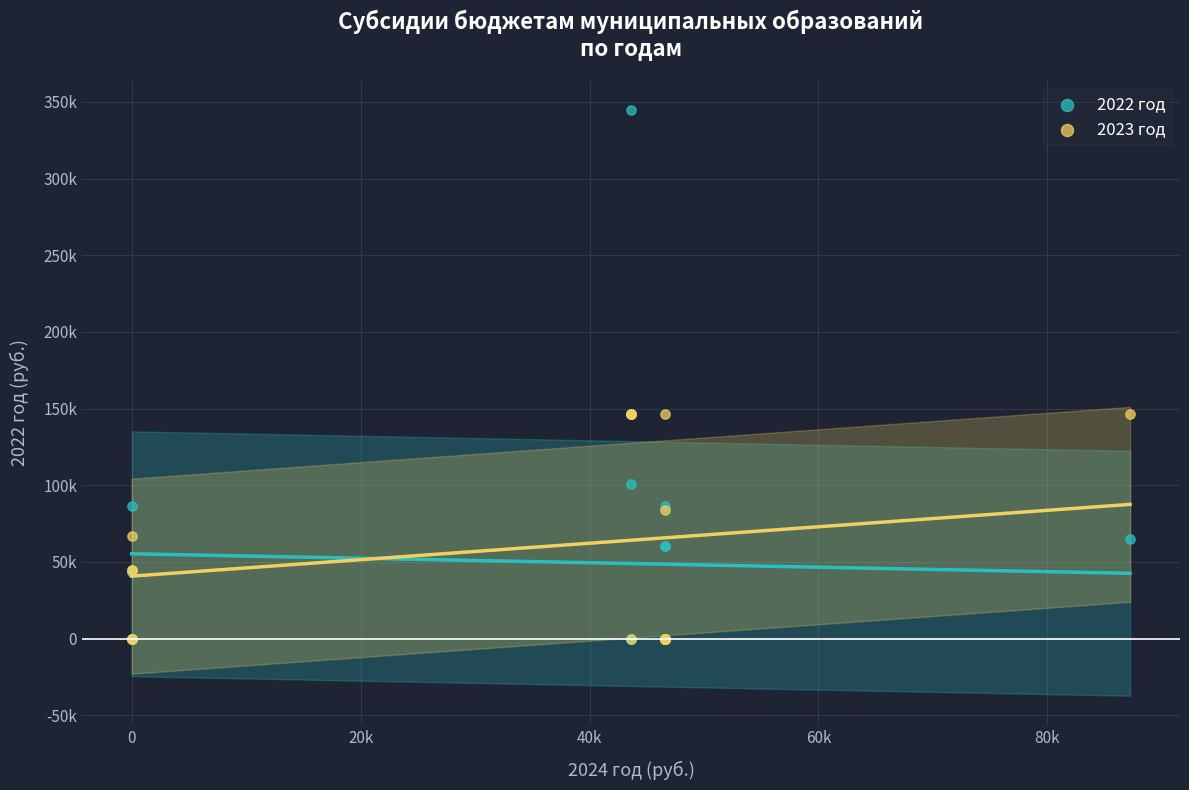

Which series contains the highest Y value?

2022 год